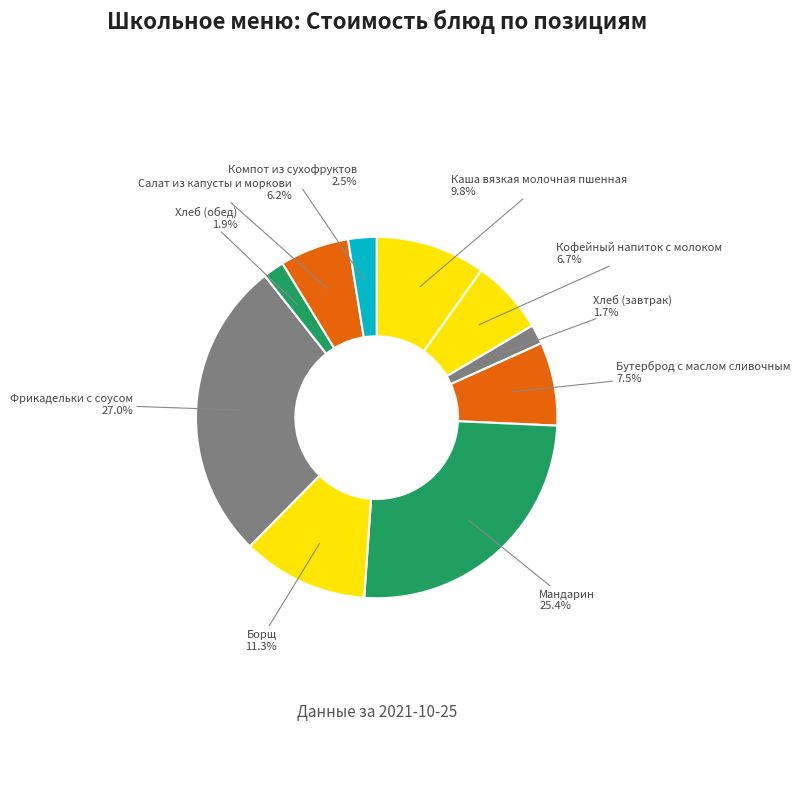

Which category has the smallest portion of the pie?

Хлеб (завтрак)